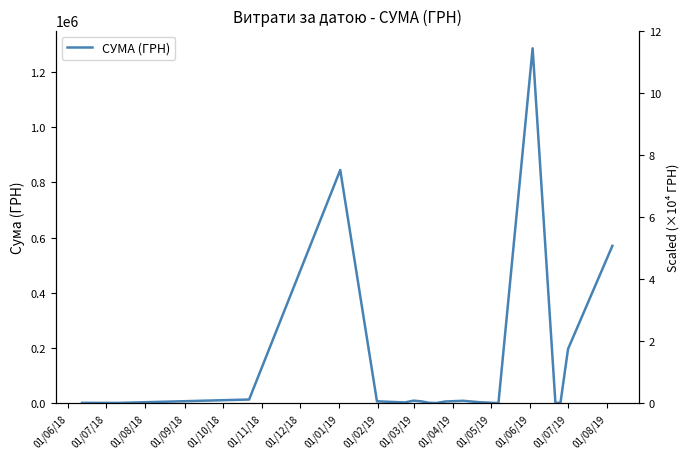

Reading left to right, what are all the values shown in this chart?

1320.0	1062.1	13380.0	844745.7	6920.0	2750.0	9350.4	6737.5	1632.0	760.0	6278.4	8800.0	3288.0	372.5	1285666.1	1209.0	1485.2	196649.2	569980.2